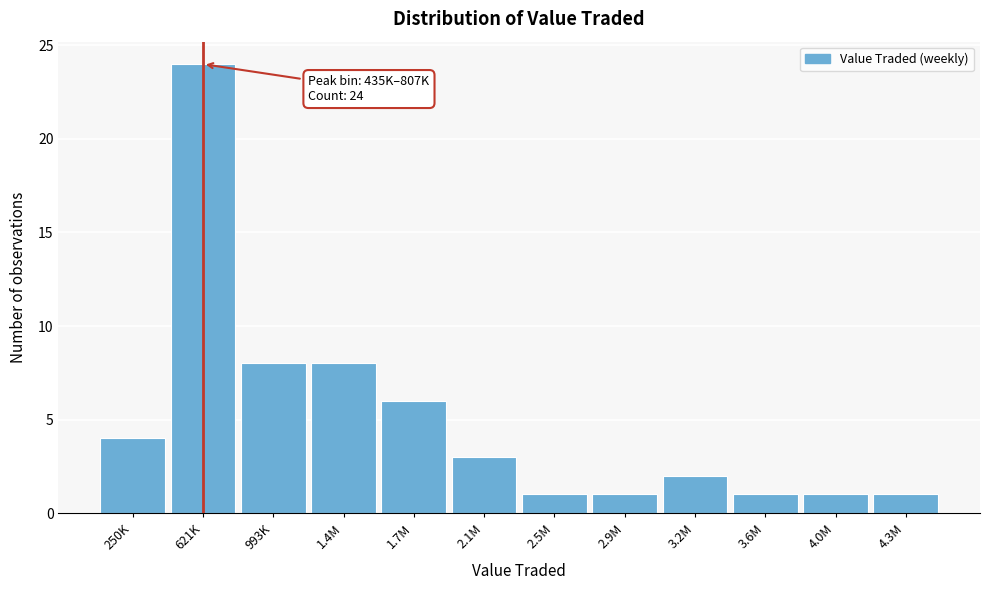

Reading left to right, list all the values displayed in this chart.

4	24	8	8	6	3	1	1	2	1	1	1